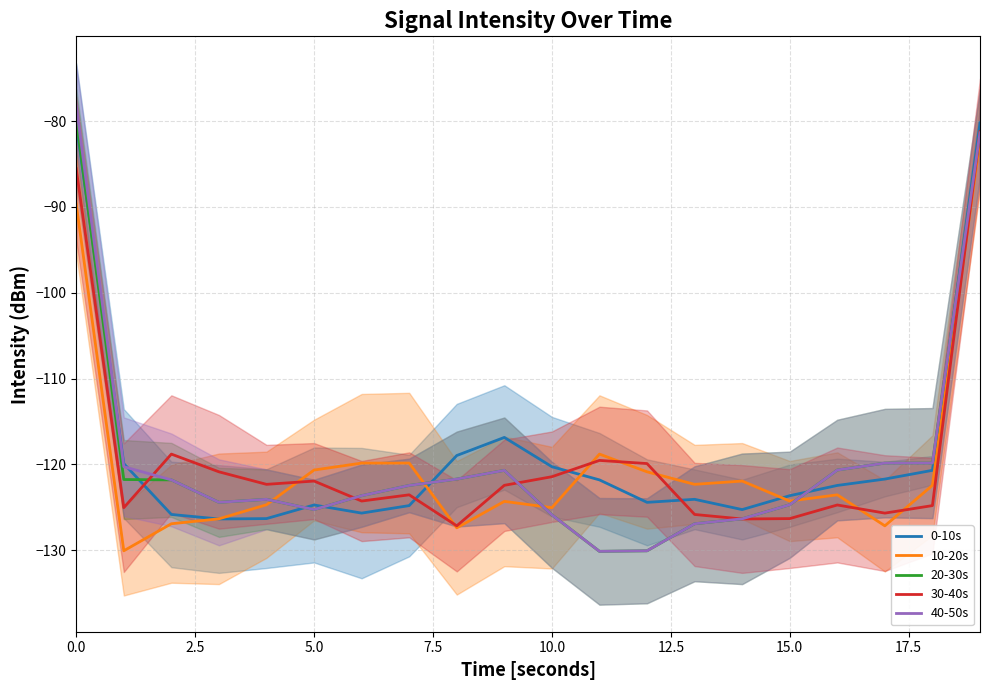

Which series ends up on top after the final intersection of 40-50s and 30-40s?

30-40s